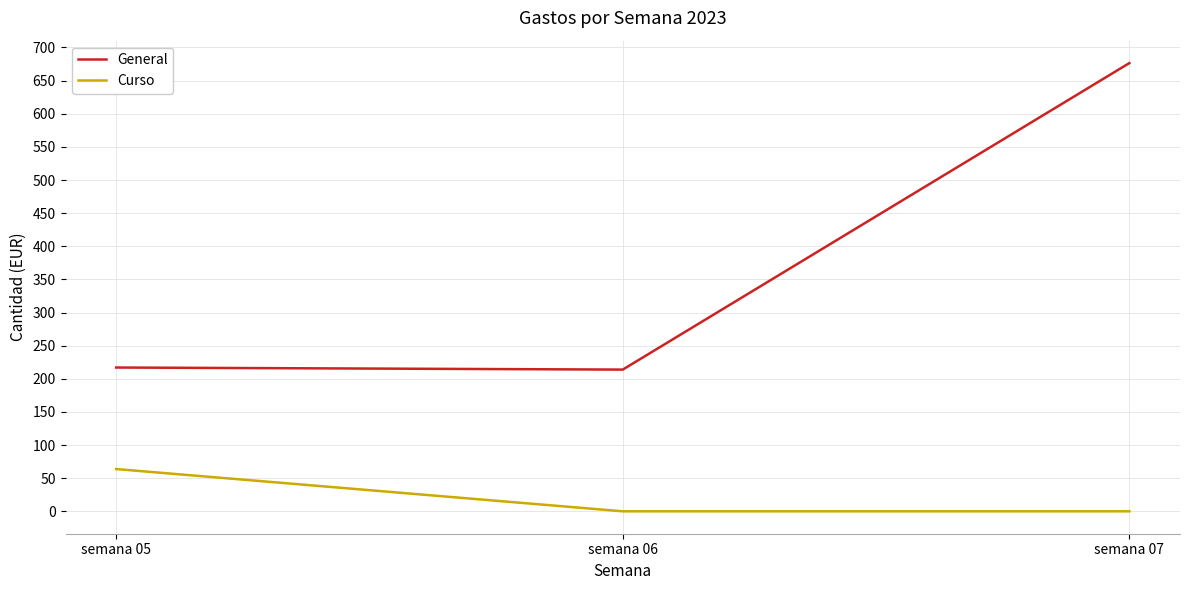

List the series in order of their overall mean, lowest first.

Curso, General